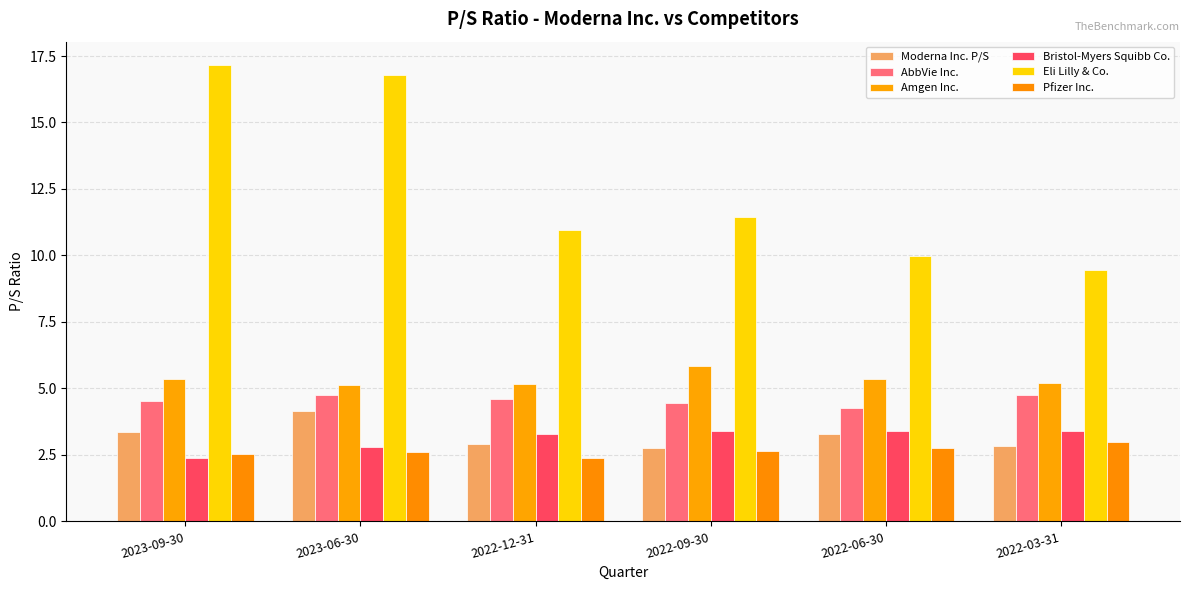

At 2022-03-31, list the series in order from largest to smallest.

Eli Lilly & Co., Amgen Inc., AbbVie Inc., Bristol-Myers Squibb Co., Pfizer Inc., Moderna Inc. P/S